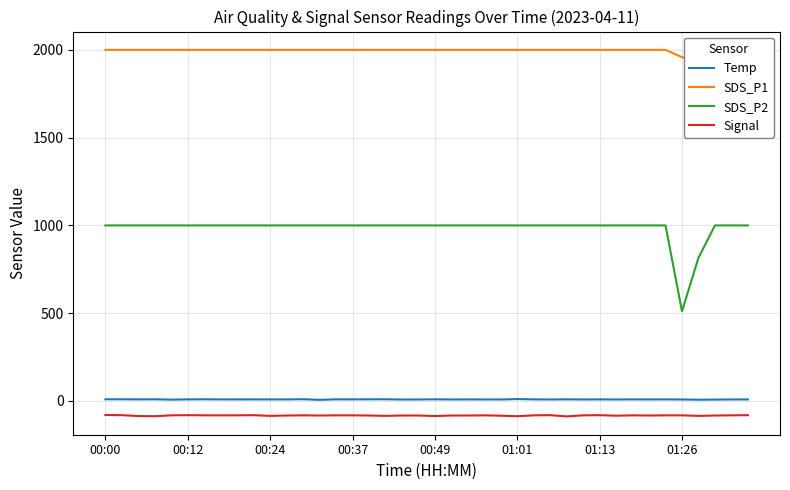

What is the lowest value of the SDS_P2 series?

511.0